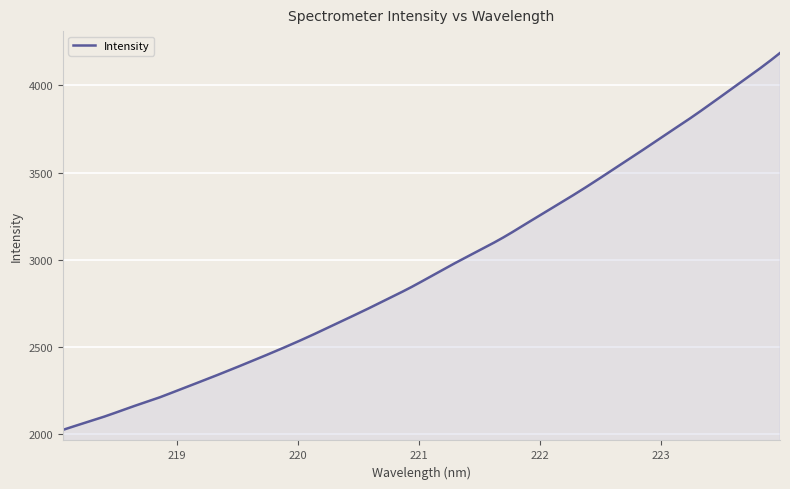

What is the maximum value shown in the chart?

4186.2